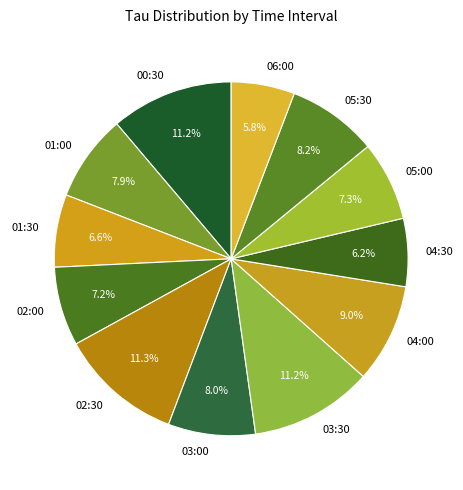

To the nearest percent, what percentage of the pie is 03:30?

11%